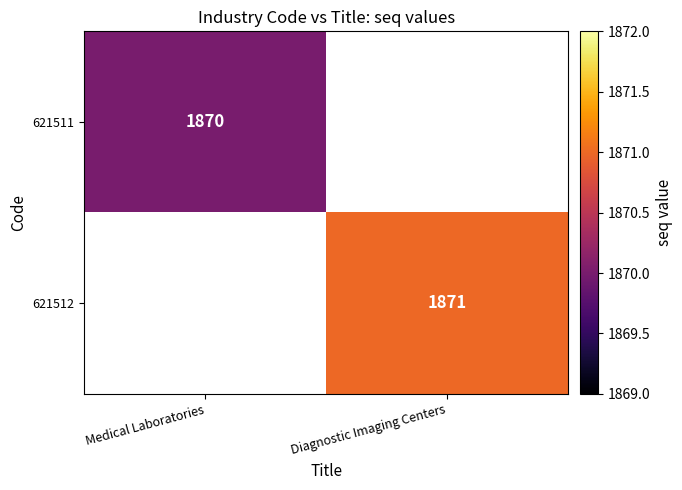

Count the number of data series in this chart.

2